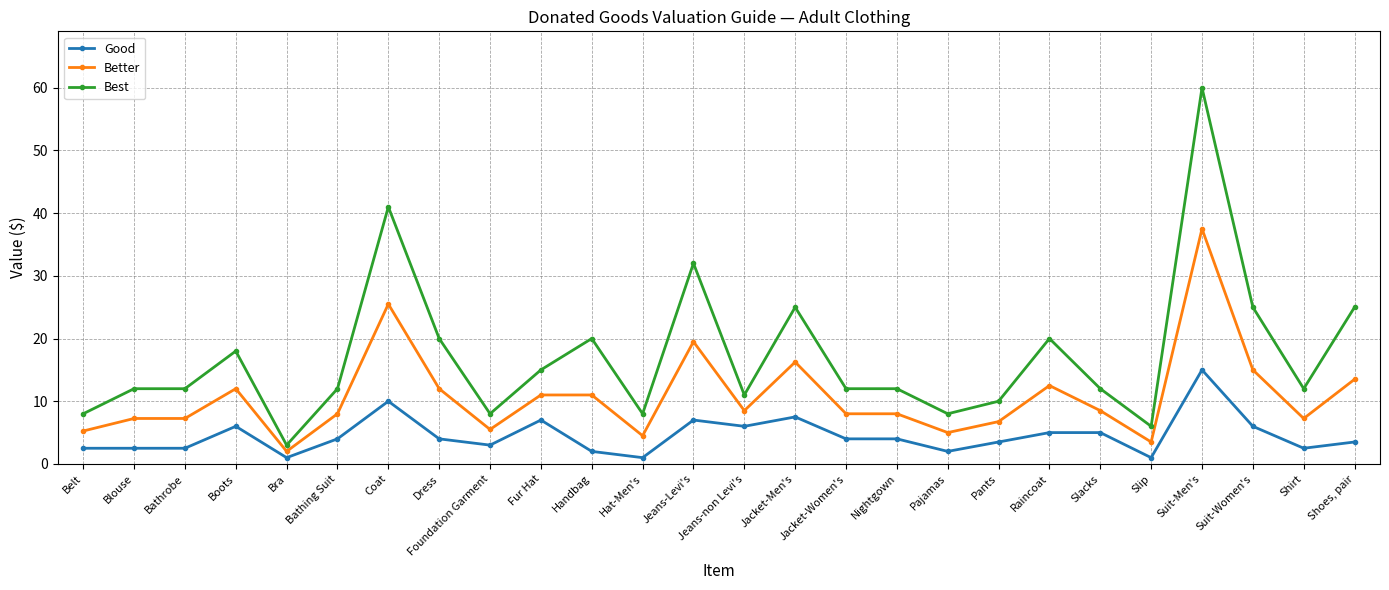

Where does the Better series first go above 8?

Boots